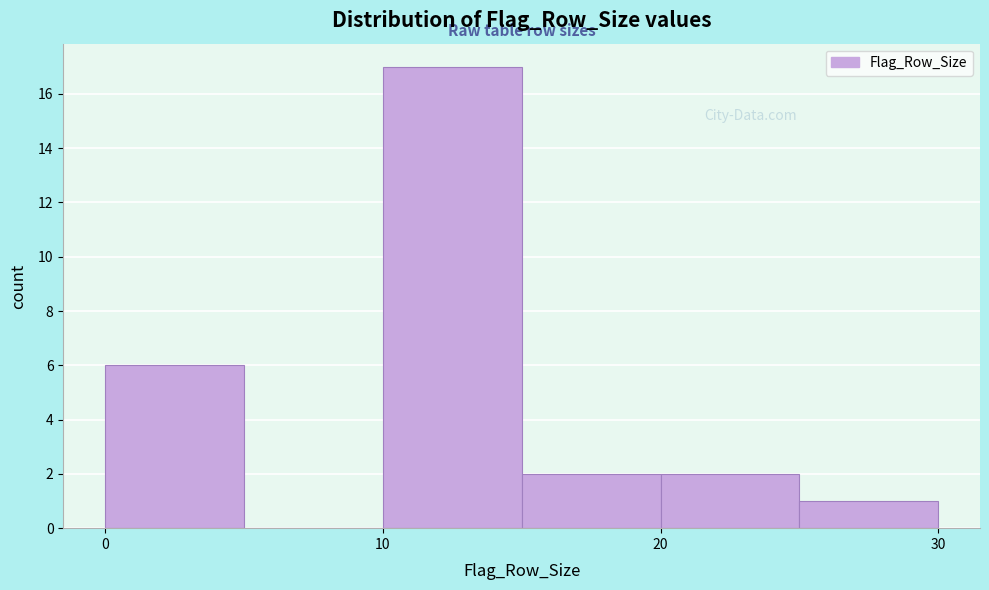

What is the height of the bar covering 25 to 30 on the x-axis? The values are not printed on the chart, so give them approximately, as read against the axis.

1